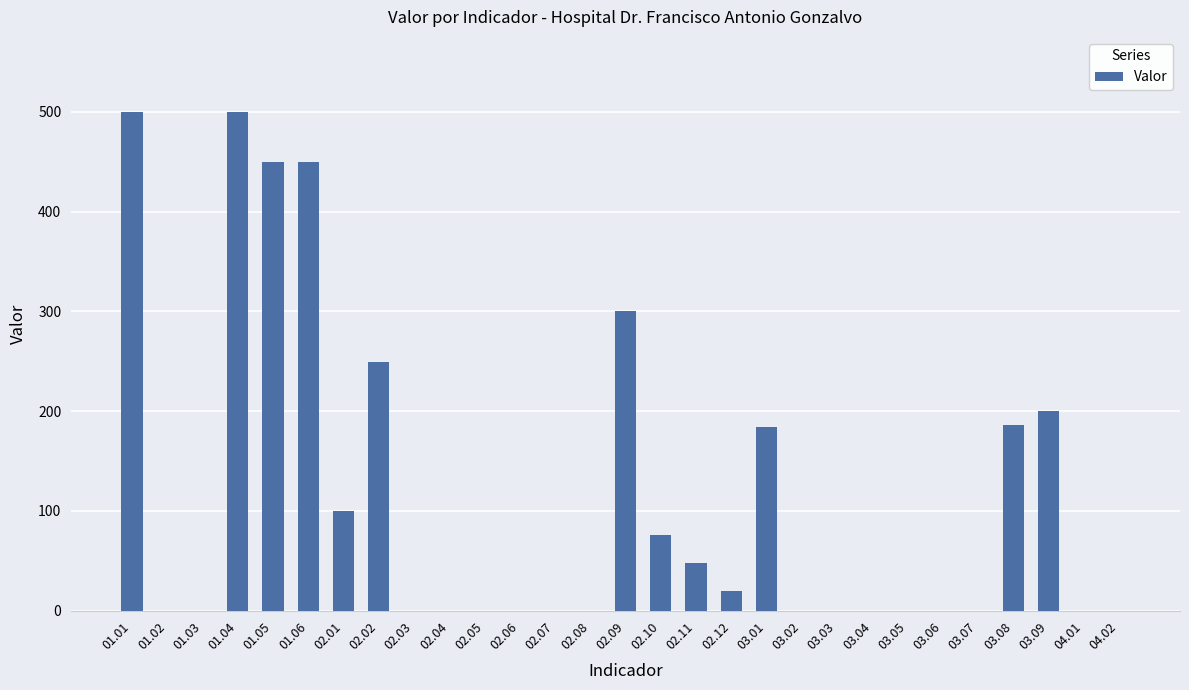

What is the change in value from 01.01 to 03.09?

-300